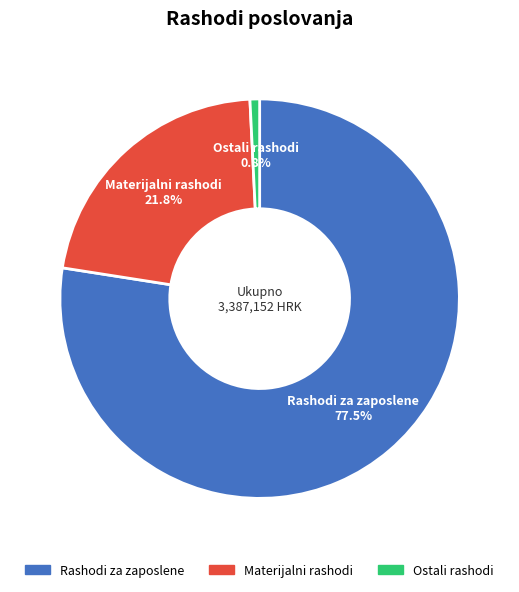

Rank the categories by value from highest to lowest.

Rashodi za zaposlene, Materijalni rashodi, Ostali rashodi